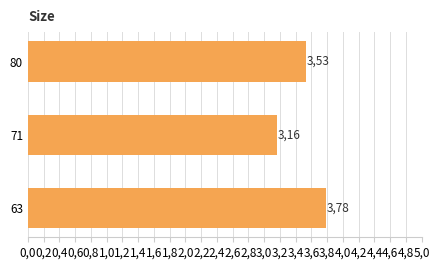

Are the bars horizontal?

Yes